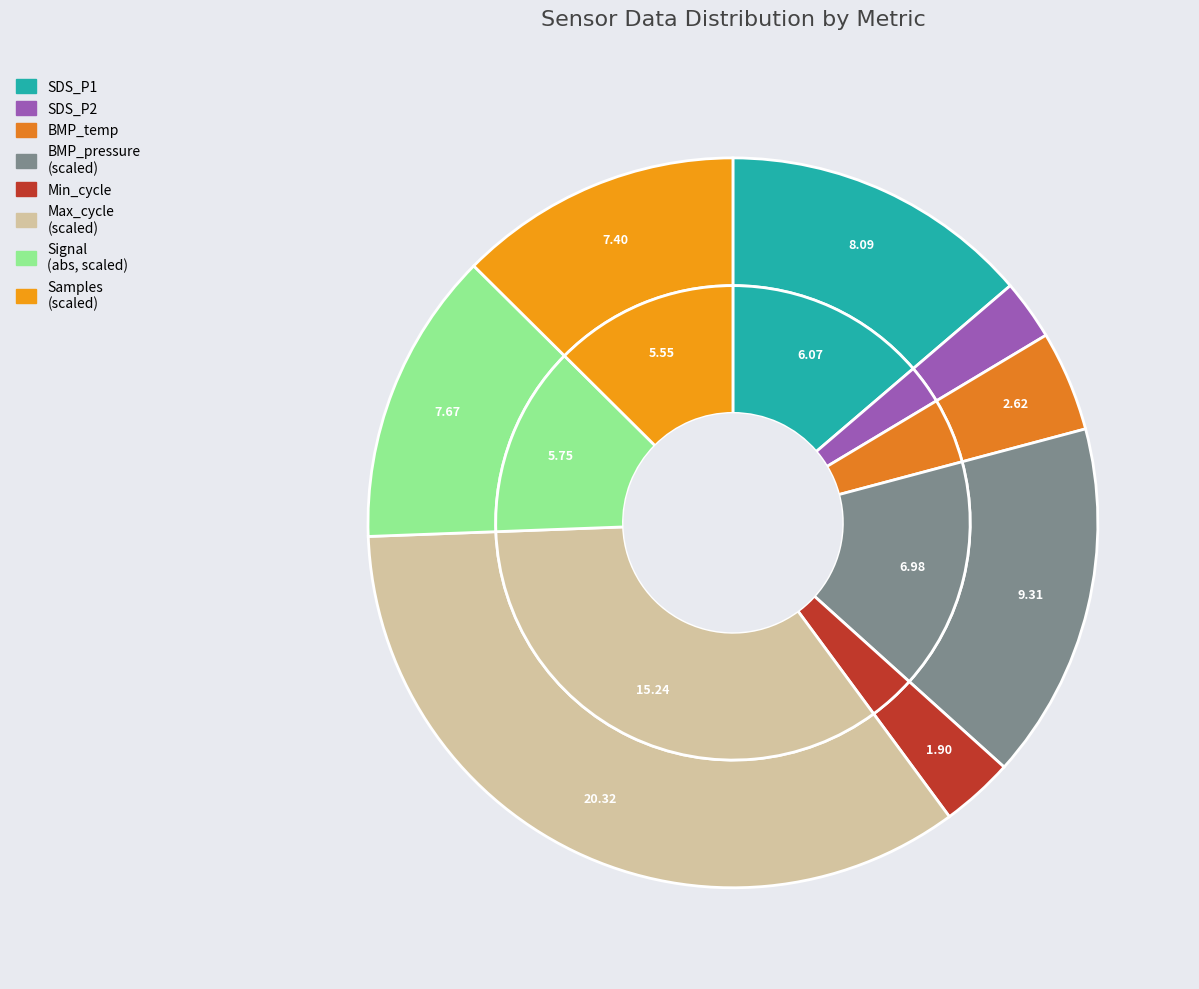

Count the number of slices in the pie.

8